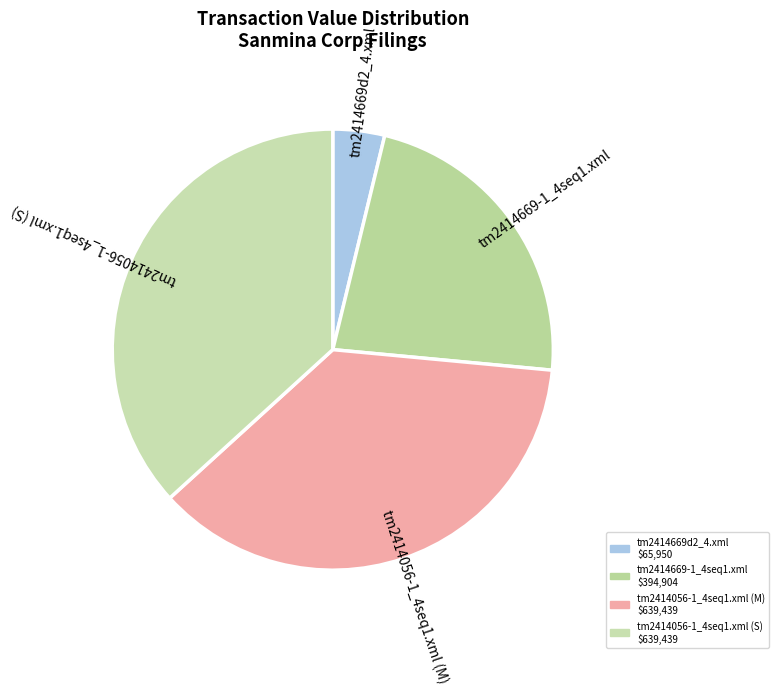

The tm2414669-1_4seq1.xml slice represents 34% of the pie. True or false?

False